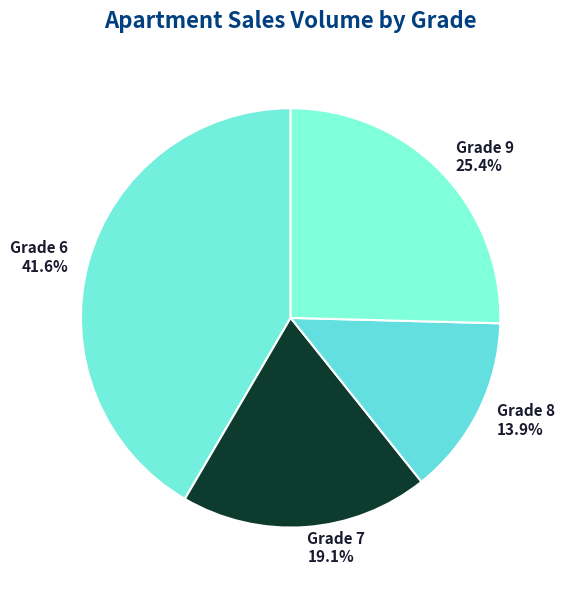

Does any single category account for the majority?

No